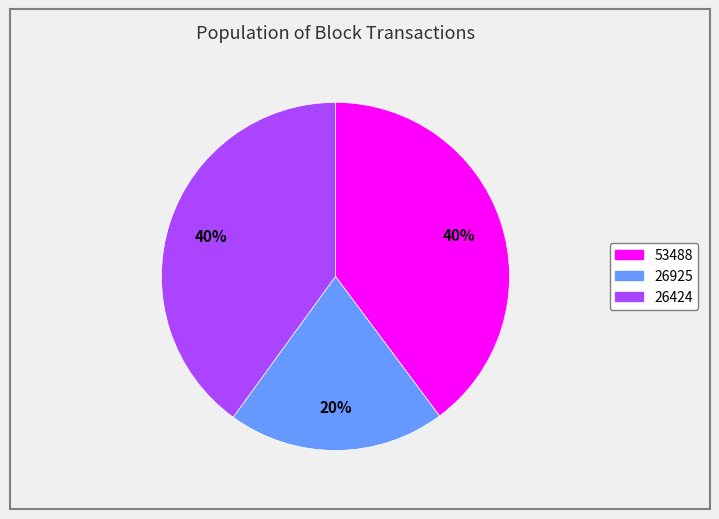

Is the sum of 26424 and 53488 greater than half?

Yes